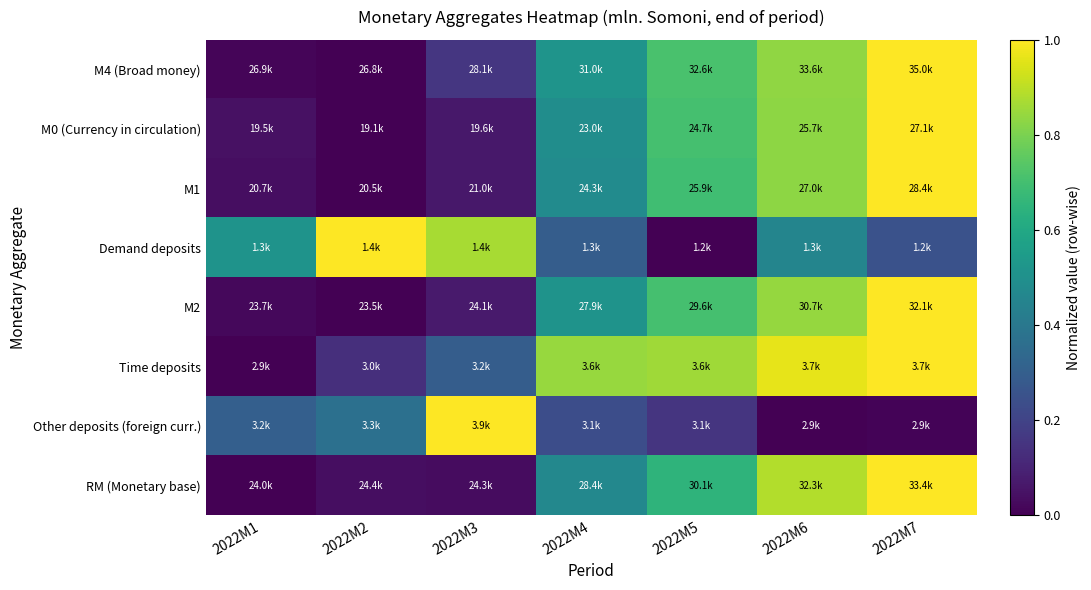

What is the maximum value shown in the chart?

1.0